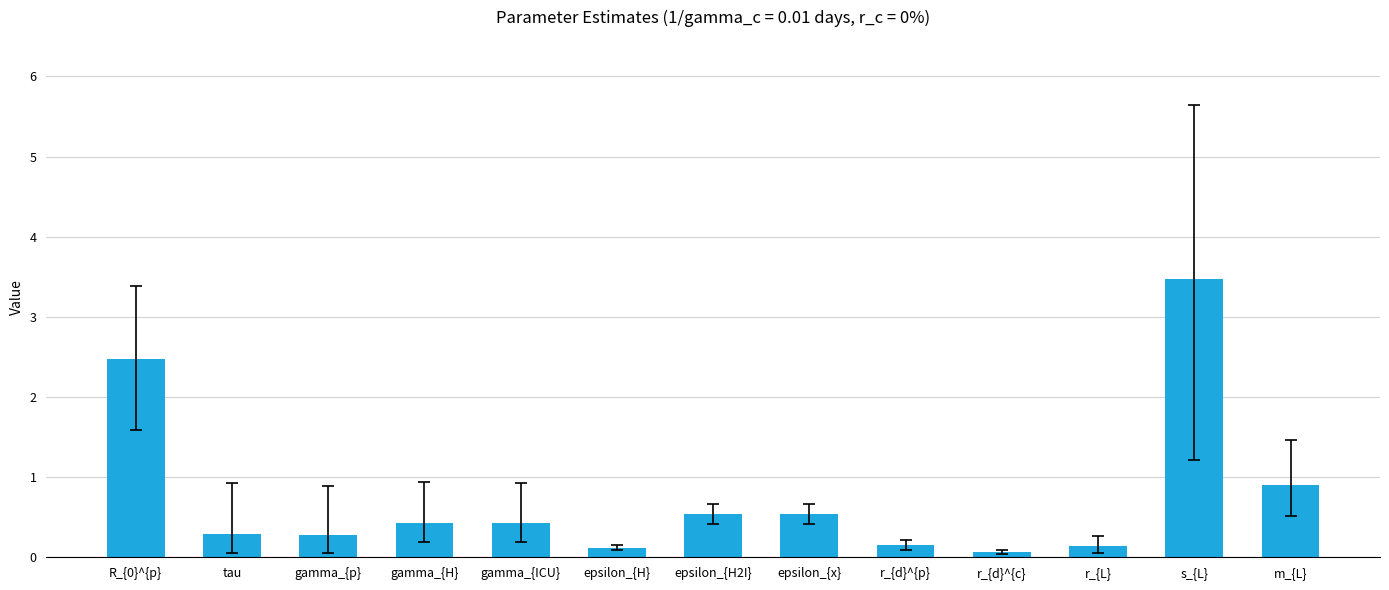

The value at R_{0}^{p} is 2.5. True or false?

True